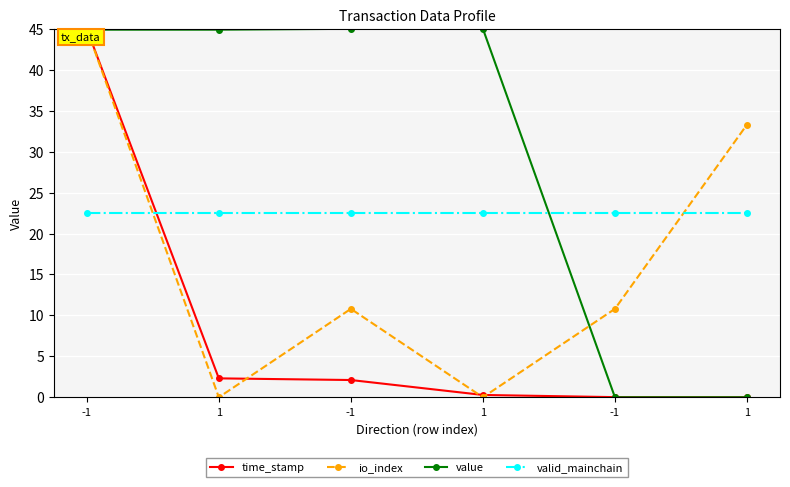

What is the difference between the maximum and minimum values in the value series?

45.0